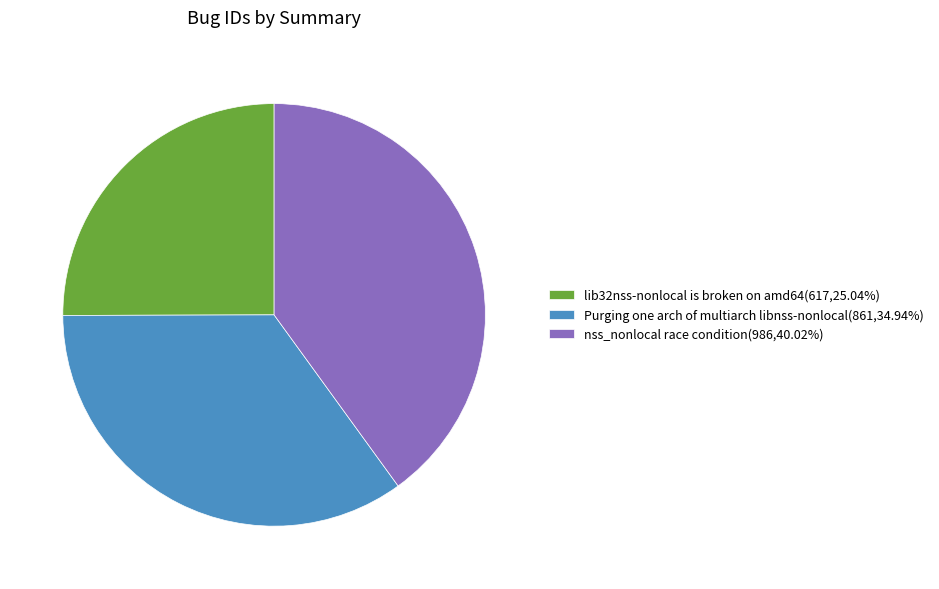

Rank the categories by value from lowest to highest.

lib32nss-nonlocal is broken on amd64, Purging one arch of multiarch libnss-nonlocal, nss_nonlocal race condition